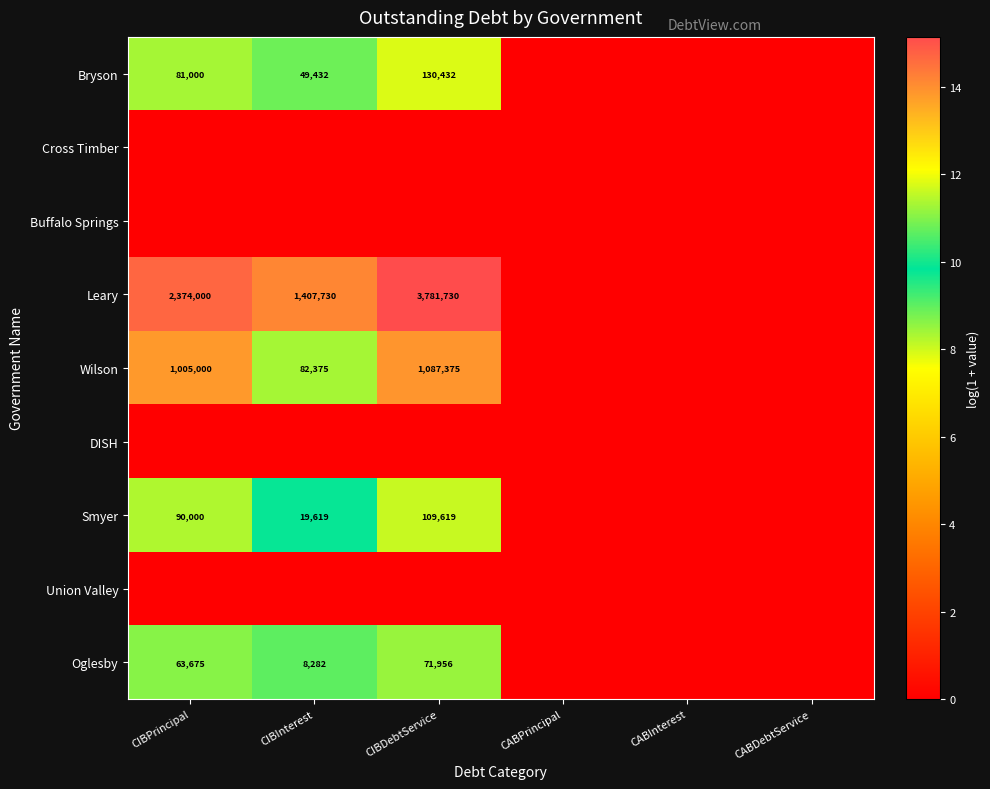

Which has a higher value, CIBInterest or CABPrincipal?

CIBInterest